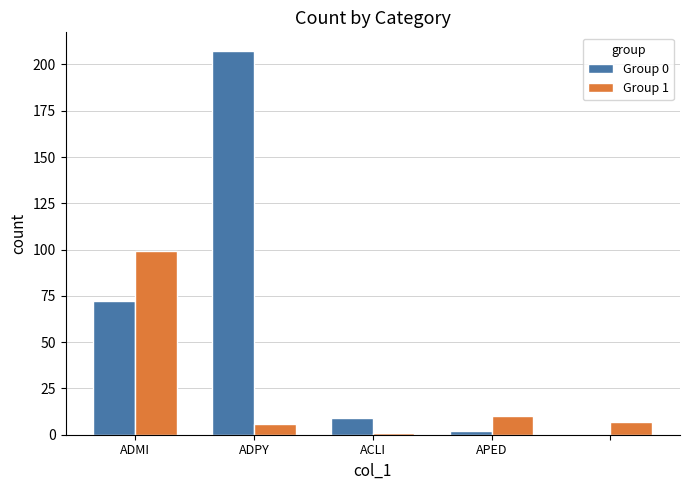

What are all the series names shown in the legend?

Group 0, Group 1